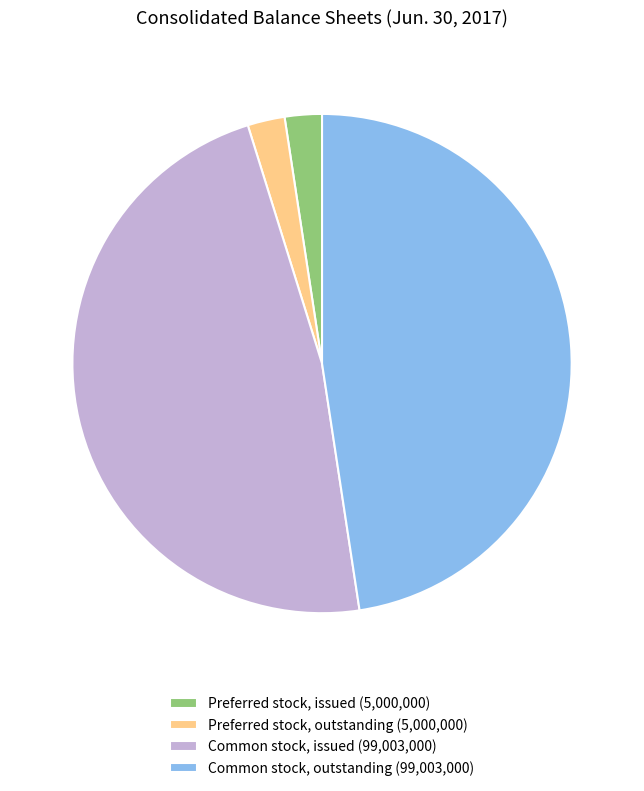

True or false: Common stock, issued accounts for 48% of the total.

True